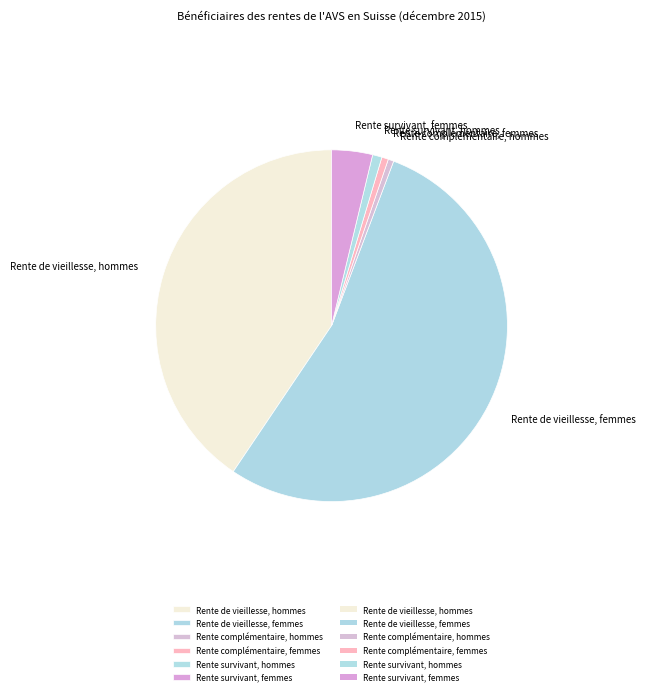

Is Rente de vieillesse, hommes the majority of the pie?

No